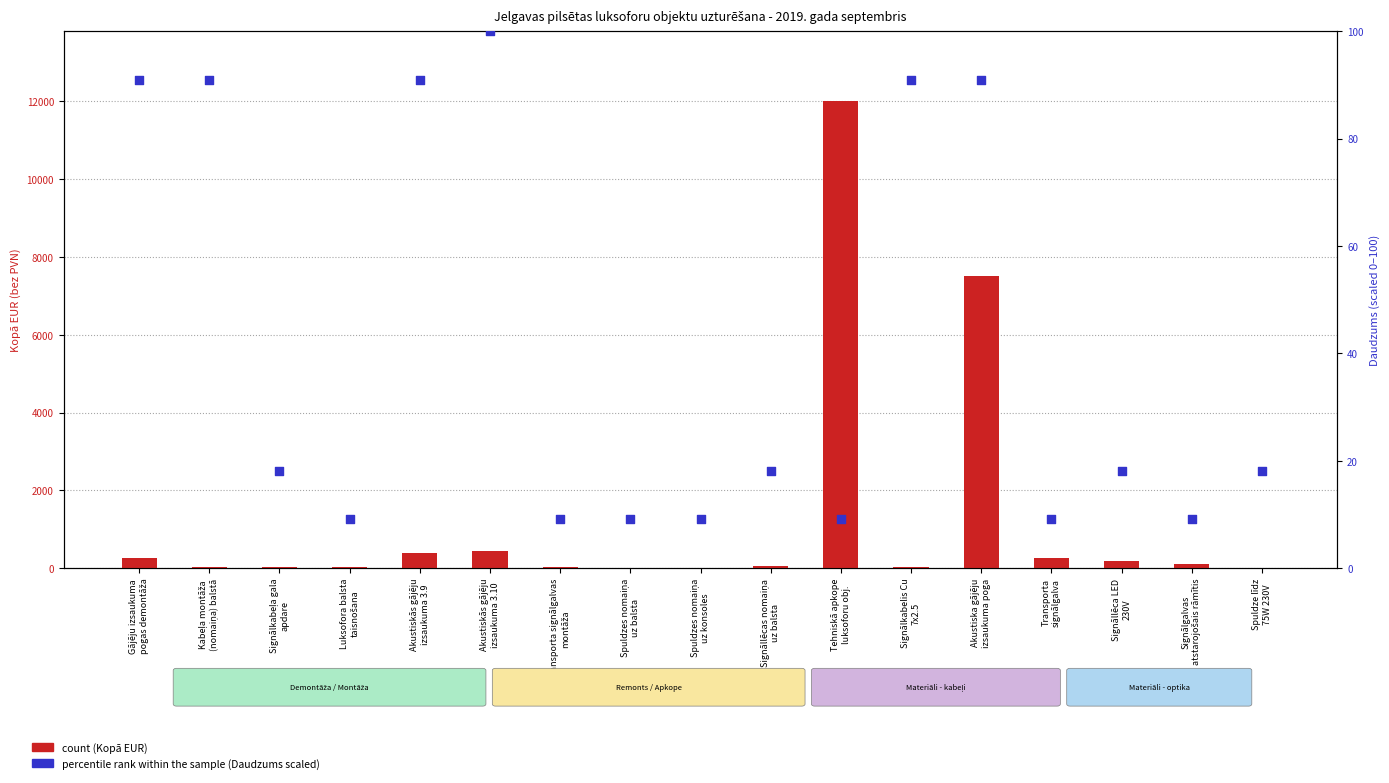

What are all the series names shown in the legend?

count, percentile rank within the sample